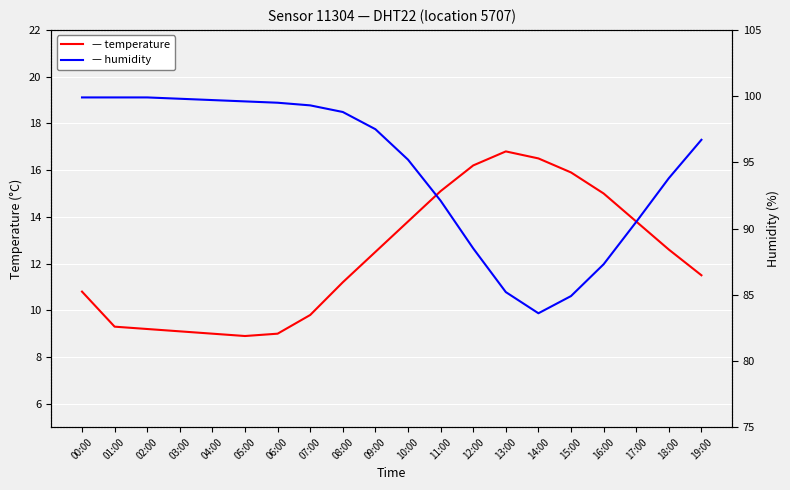

At which category does humidity reach its first local valley?

14:00